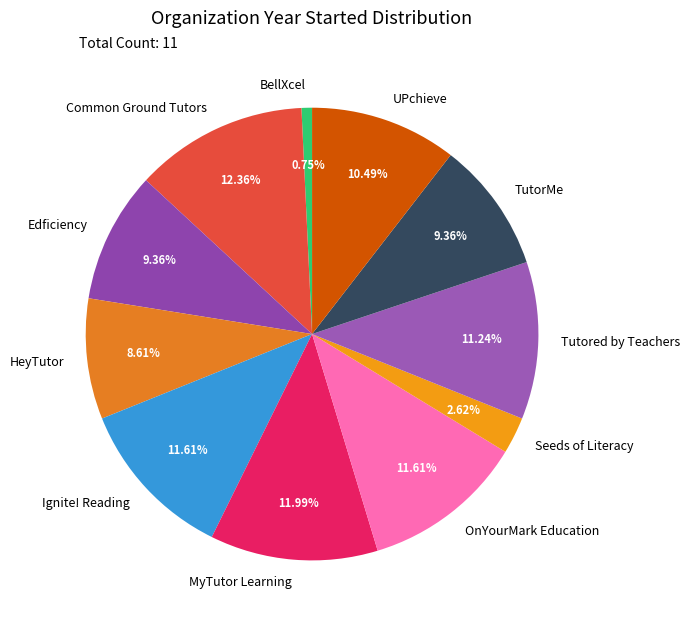

What is the smallest slice in the pie chart?

BellXcel